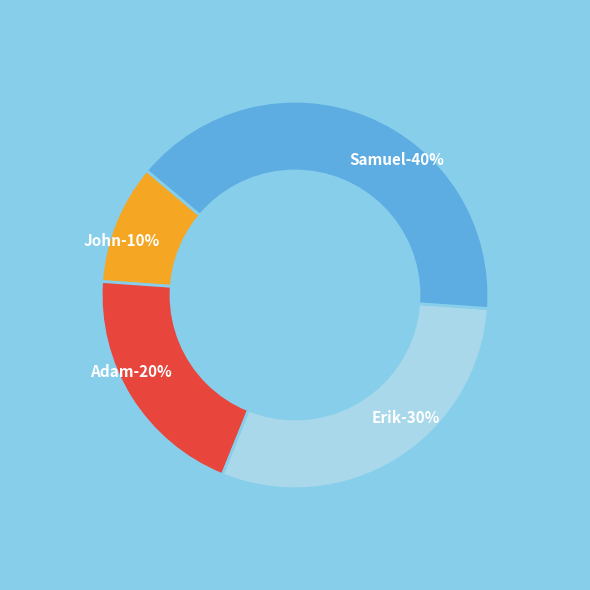

Count the number of slices in the pie.

4